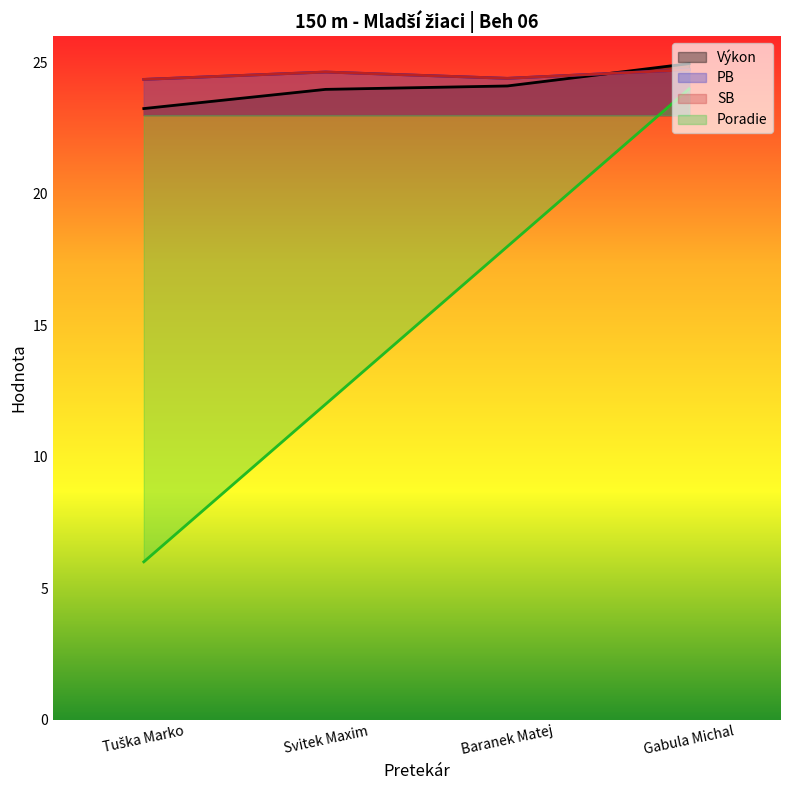

The Výkon series shows 41.1 at Tuška Marko. True or false?

False